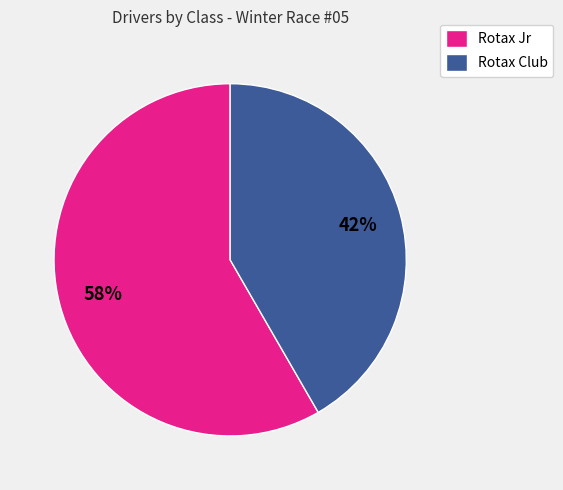

To the nearest percent, what portion does Rotax Jr represent?

58%